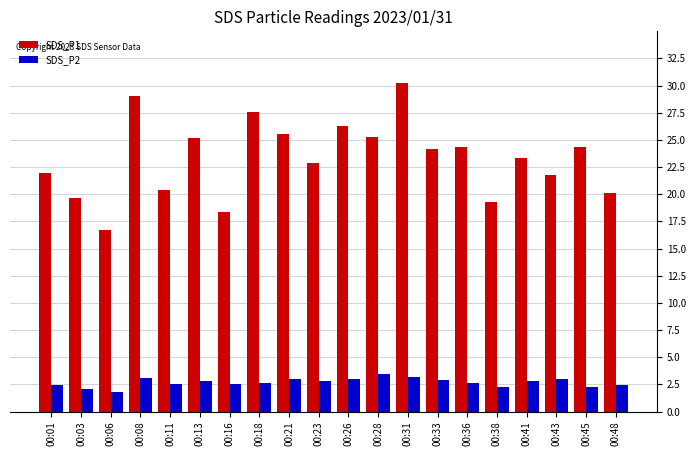

How many values in the SDS_P2 series are below 2?

1